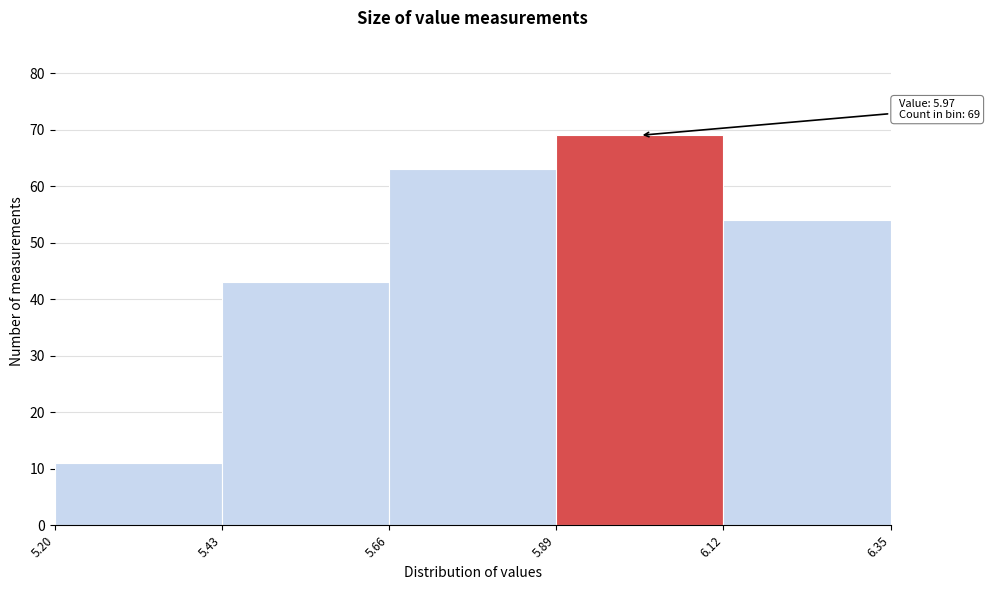

Which range on the x-axis has the tallest bar?

5.89 to 6.12